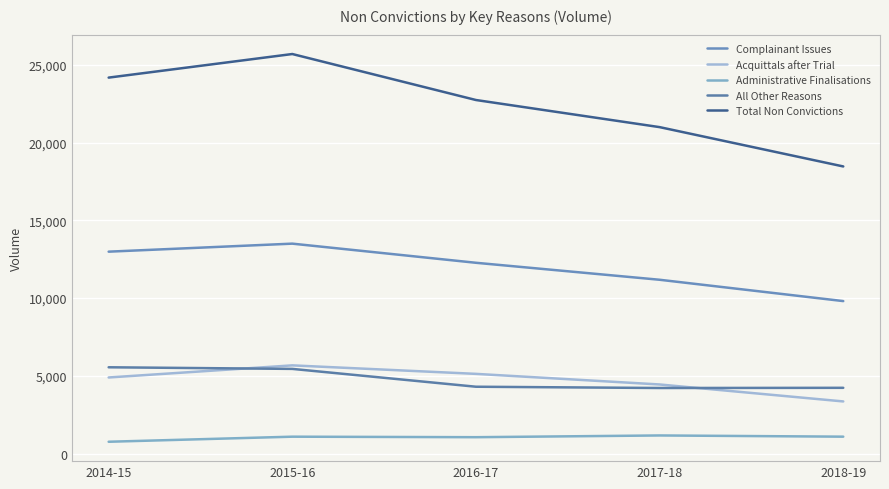

How many data points in Complainant Issues are above 12268?

2